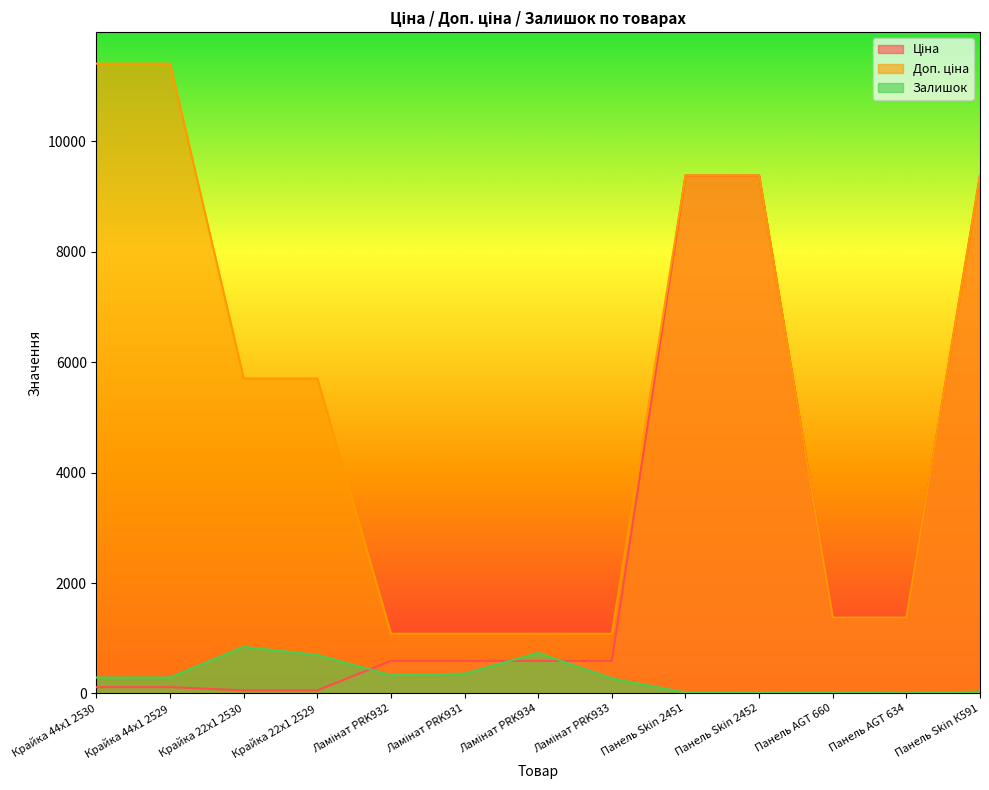

How many values in the Залишок series exceed 289?

6